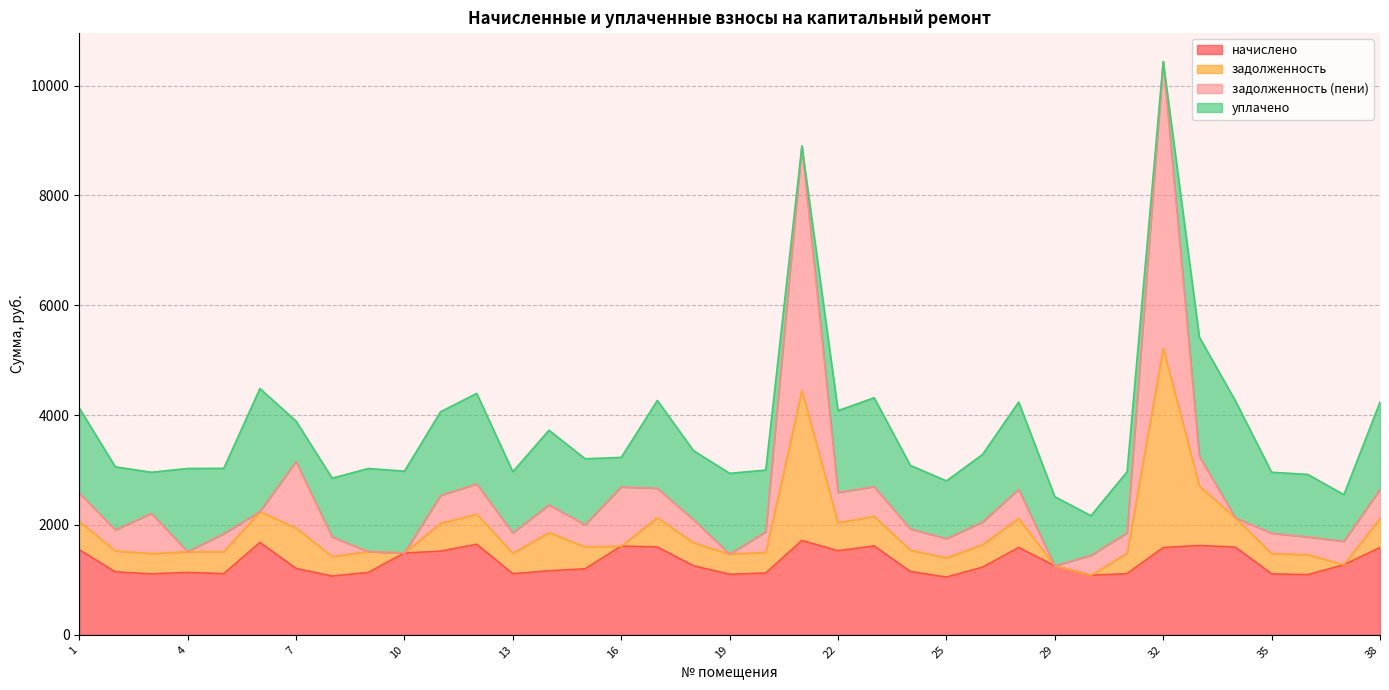

At which category is the sum across all series the highest?

32